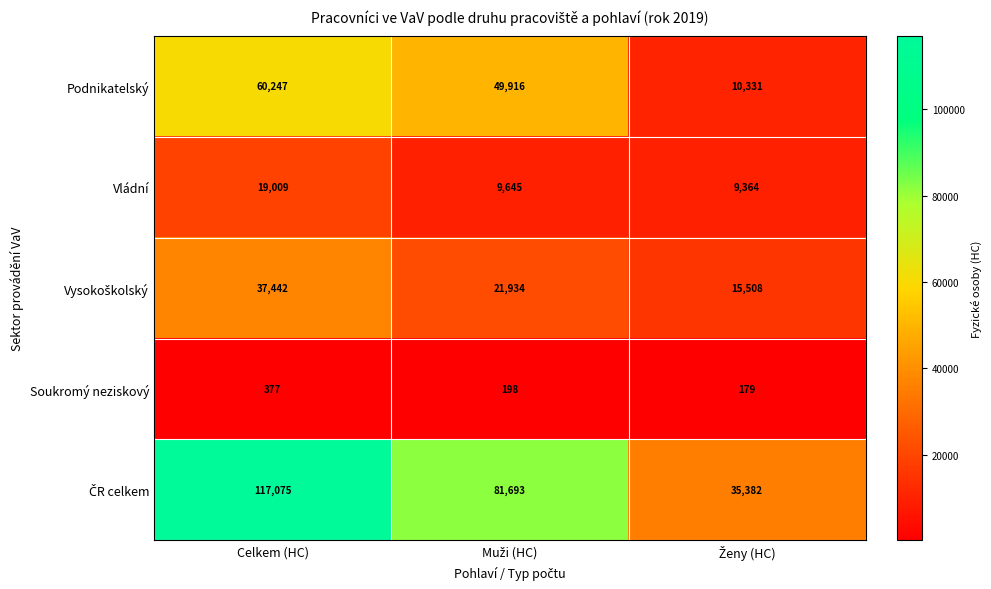

What is the difference between the maximum and minimum values in the Soukromý neziskový series?

198